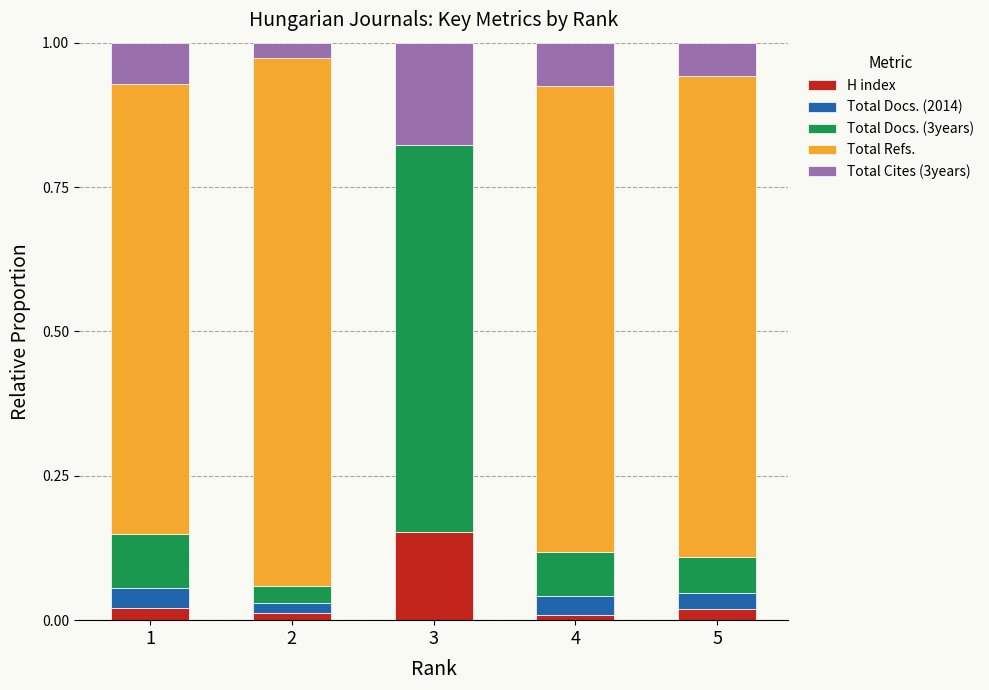

Which category has the highest value in the H index series?

3